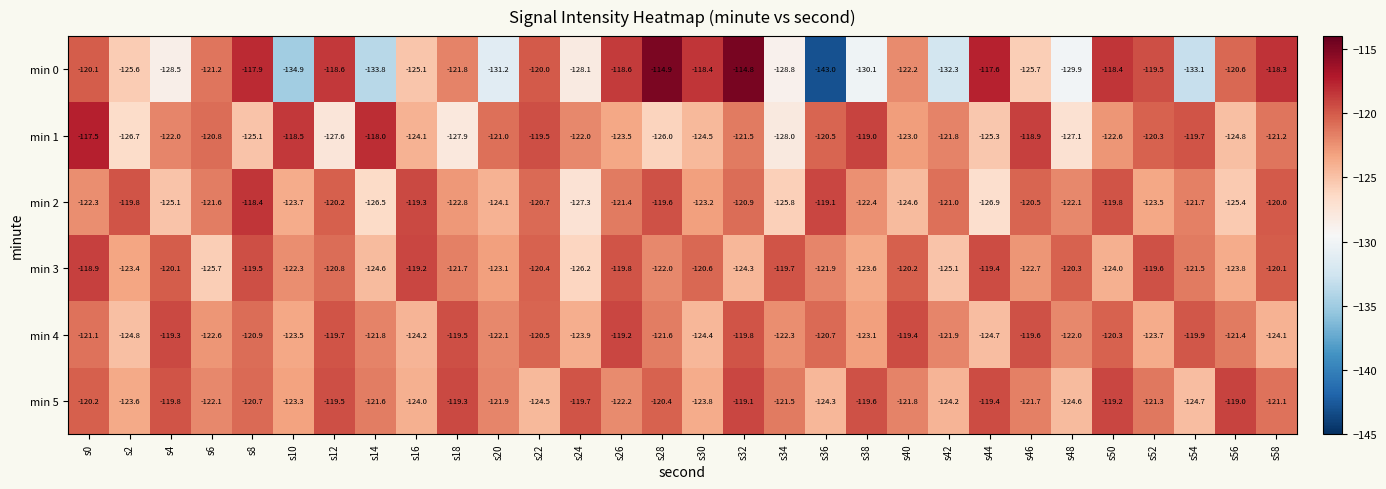

The min 5 series shows -123.6 at s2. True or false?

True